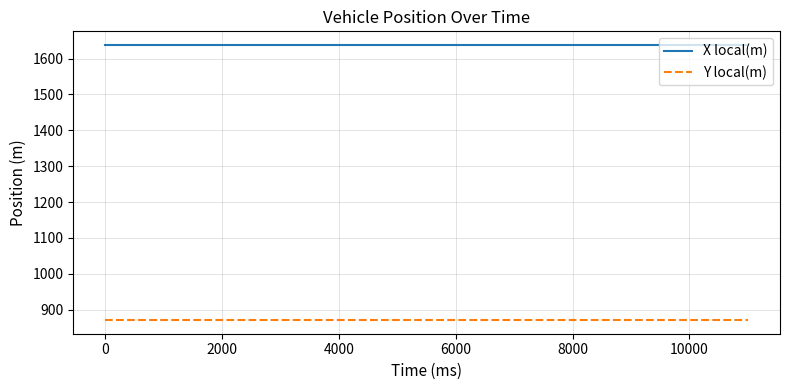

Which series has the largest total across all categories?

X local(m)